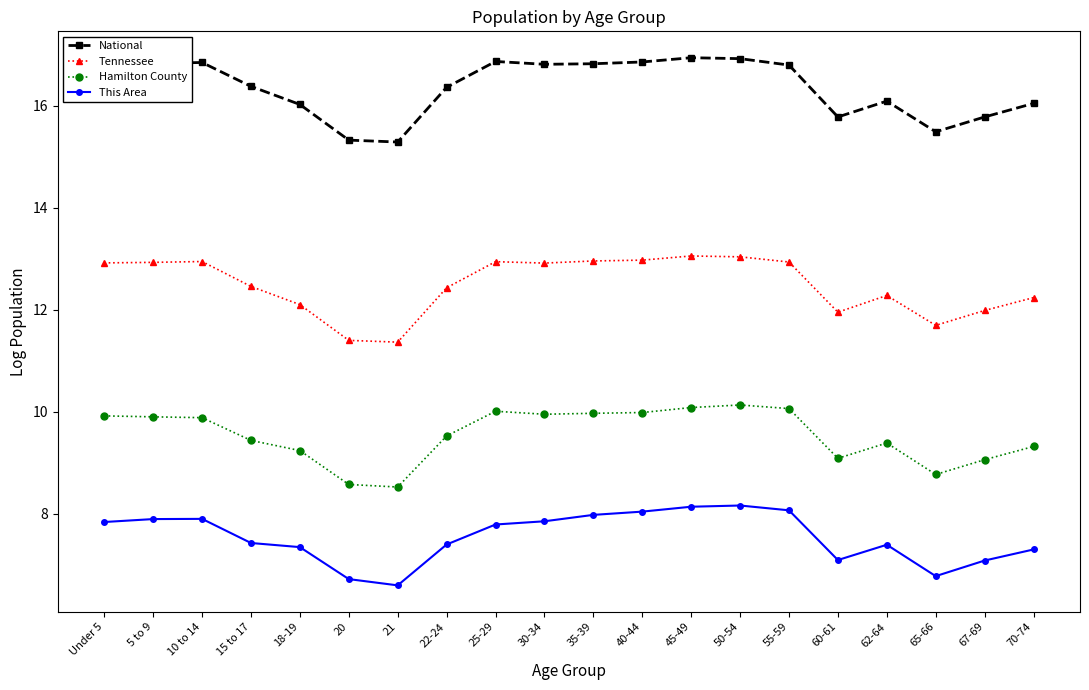

What is the total value across all series at 50-54?

48.3